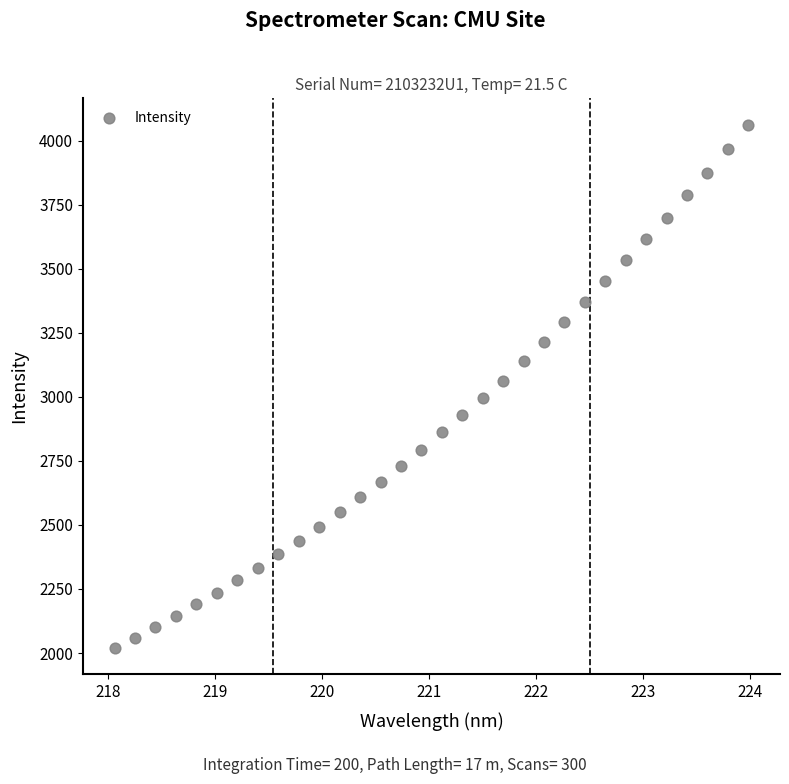

What is the range of X values (max minus min)?

5.9